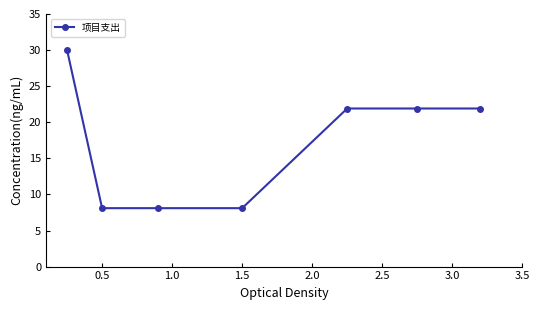

What is the value of the 2nd point from the left?

8.1